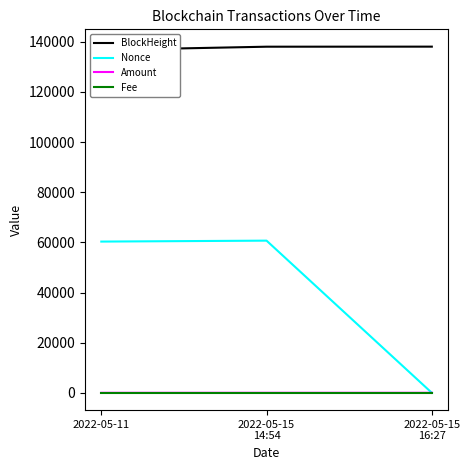

The Fee series shows 0.0 at 2022-05-15
14:54. True or false?

False